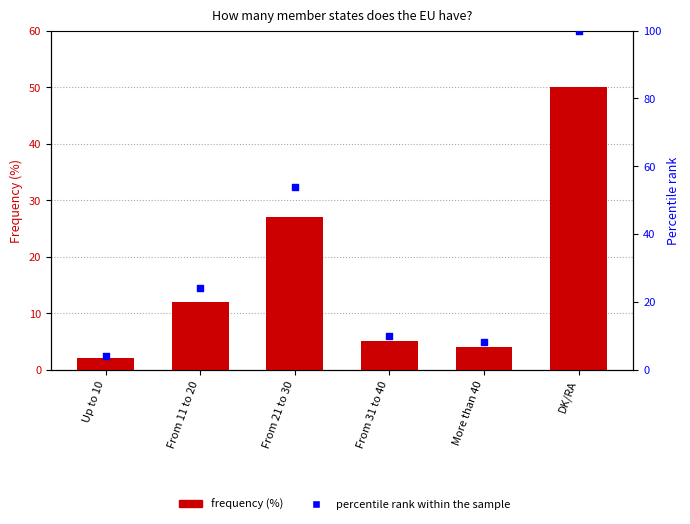

What are all the series names shown in the legend?

Frequency (%), percentile rank within the sample